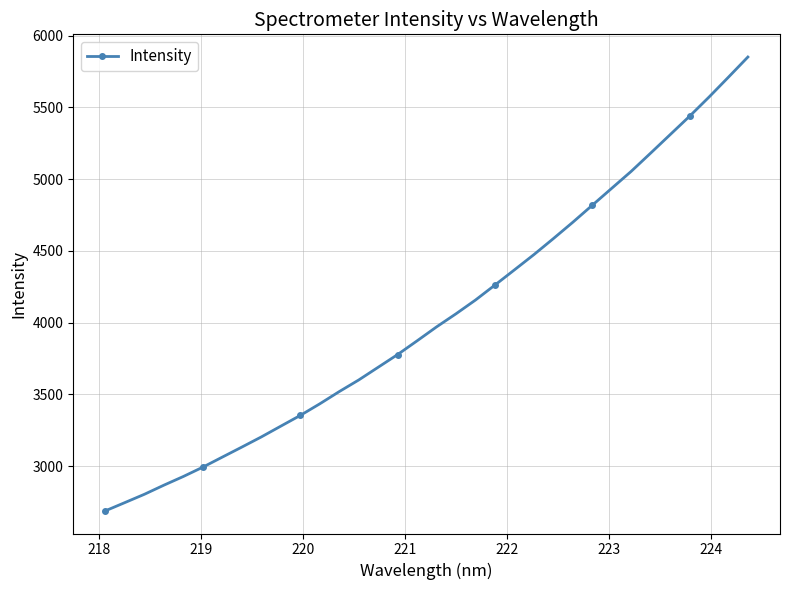

What is the sum of all values?

137397.7